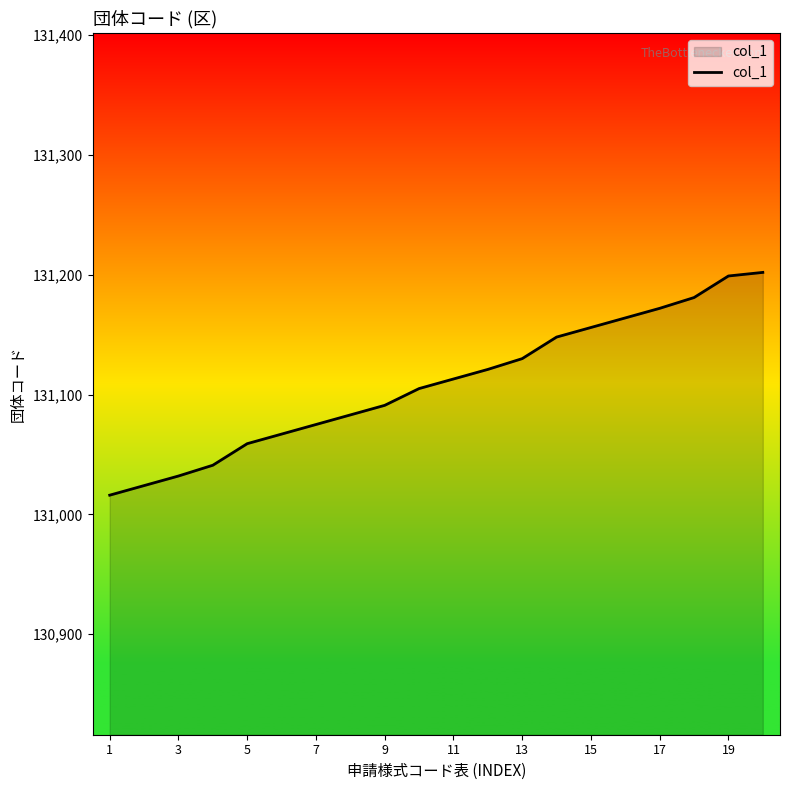

What is the smallest value displayed?

131016